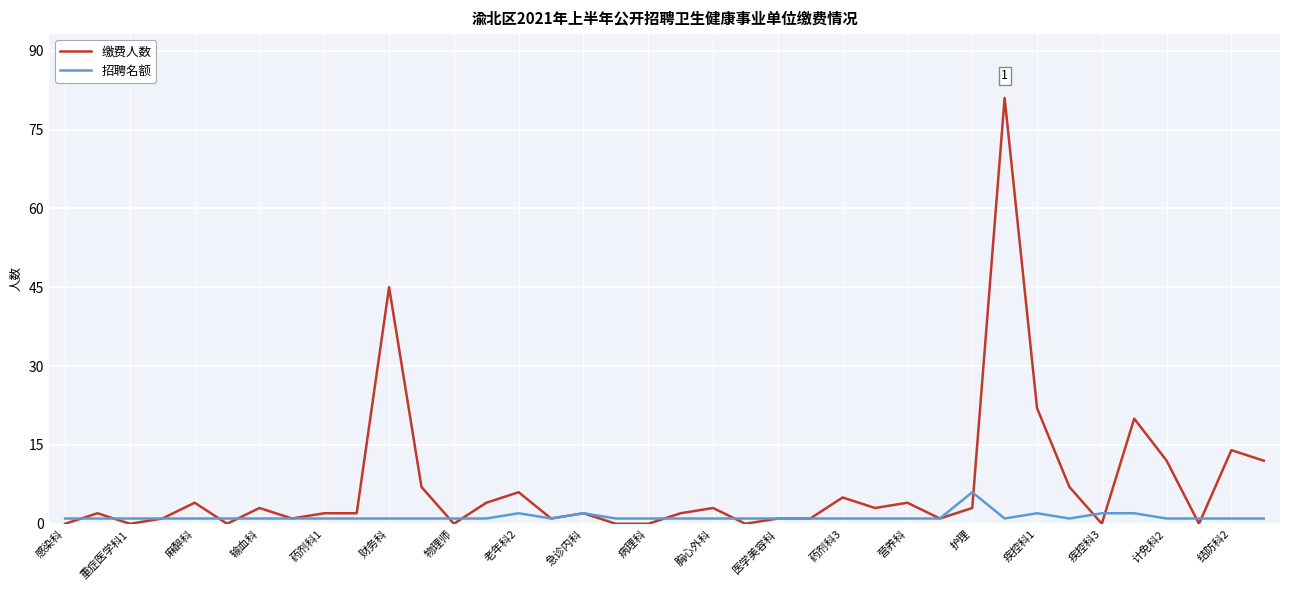

Reading left to right, transcribe all the data shown in this chart.

缴费人数: 0	2	0	1	4	0	3	1	2	2	45	7	0	4	6	1	2	0	0	2	3	0	1	1	5	3	4	1	3	81	22	7	0	20	12	0	14	12
招聘名额: 1	1	1	1	1	1	1	1	1	1	1	1	1	1	2	1	2	1	1	1	1	1	1	1	1	1	1	1	6	1	2	1	2	2	1	1	1	1